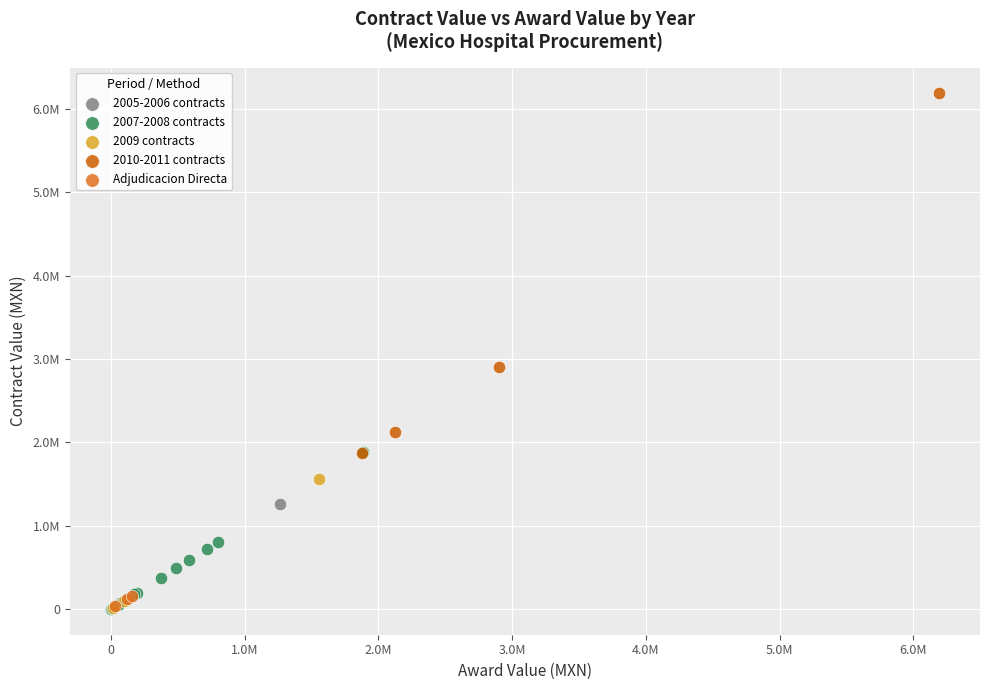

What are all the series names shown in the legend?

2005-2006 contracts, 2007-2008 contracts, 2009 contracts, 2010-2011 contracts, Adjudicacion Directa